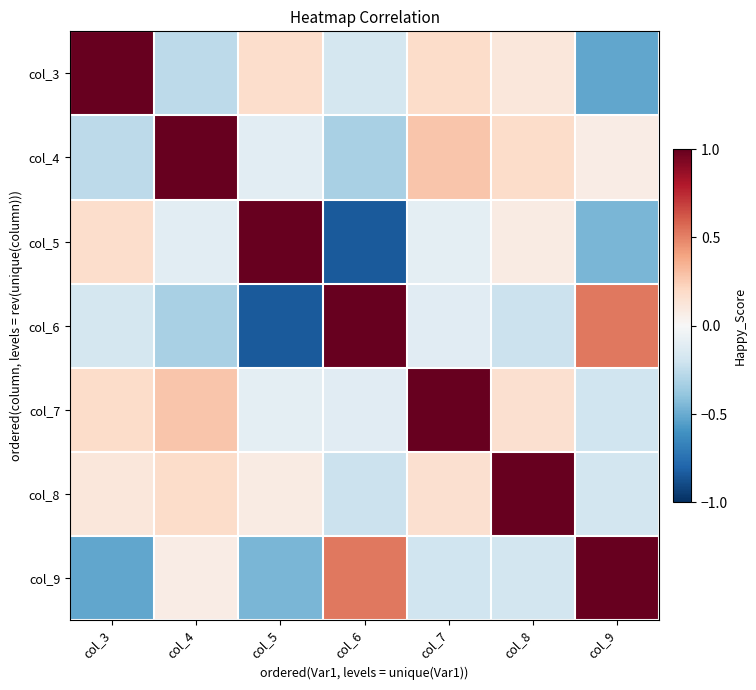

How many data points does each series have?

7